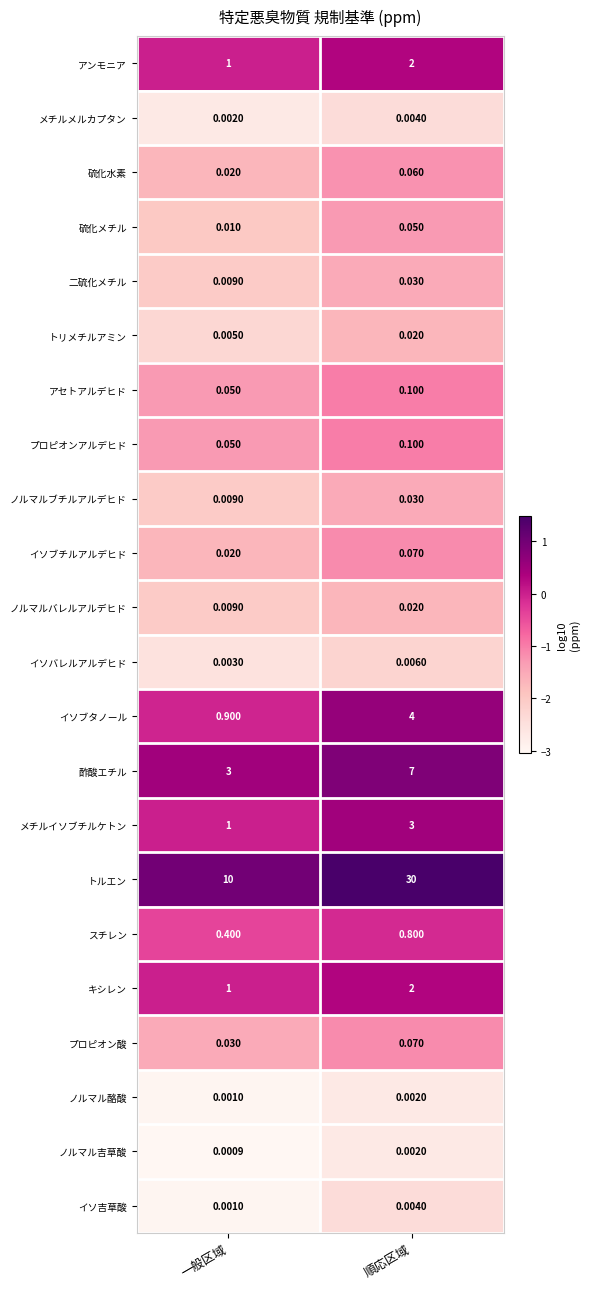

Rank the categories by イソ吉草酸 value from lowest to highest.

一般区域, 順応区域